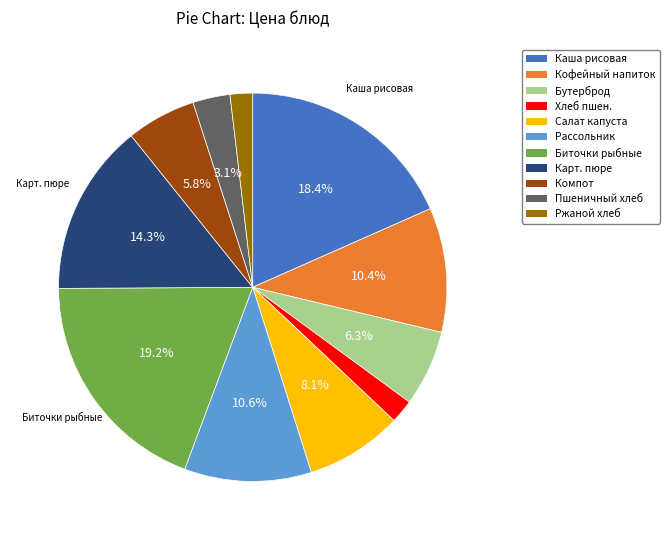

What is the total percentage of Карт. пюре and Кофейный напиток?

24.7%